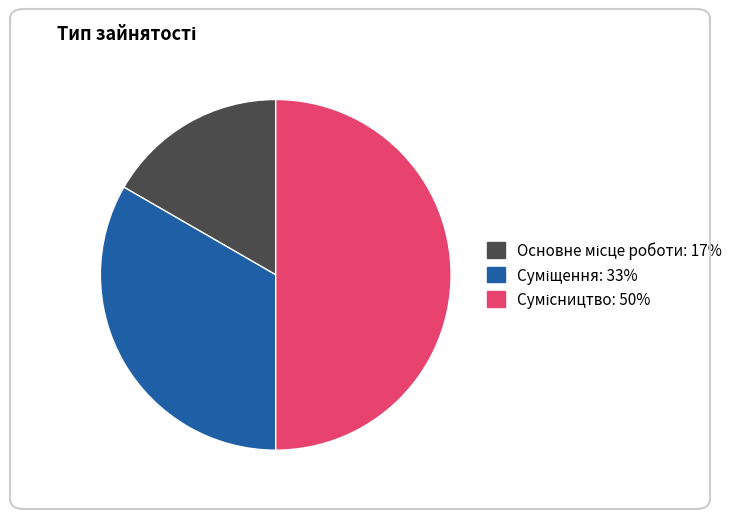

How many slices are in this pie chart?

3